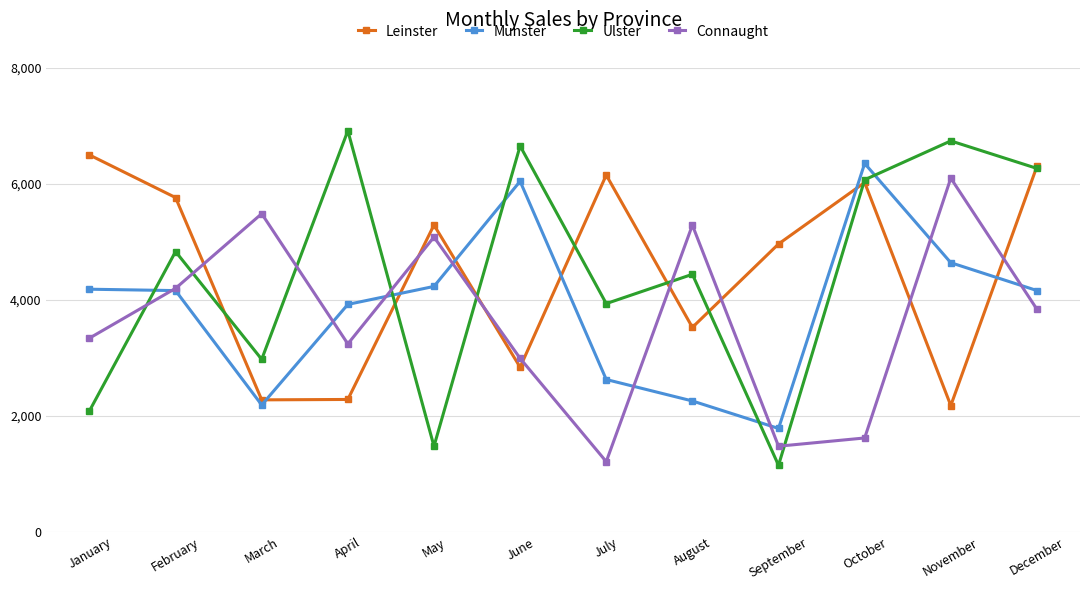

How many interior local valleys does the Connaught series have?

3